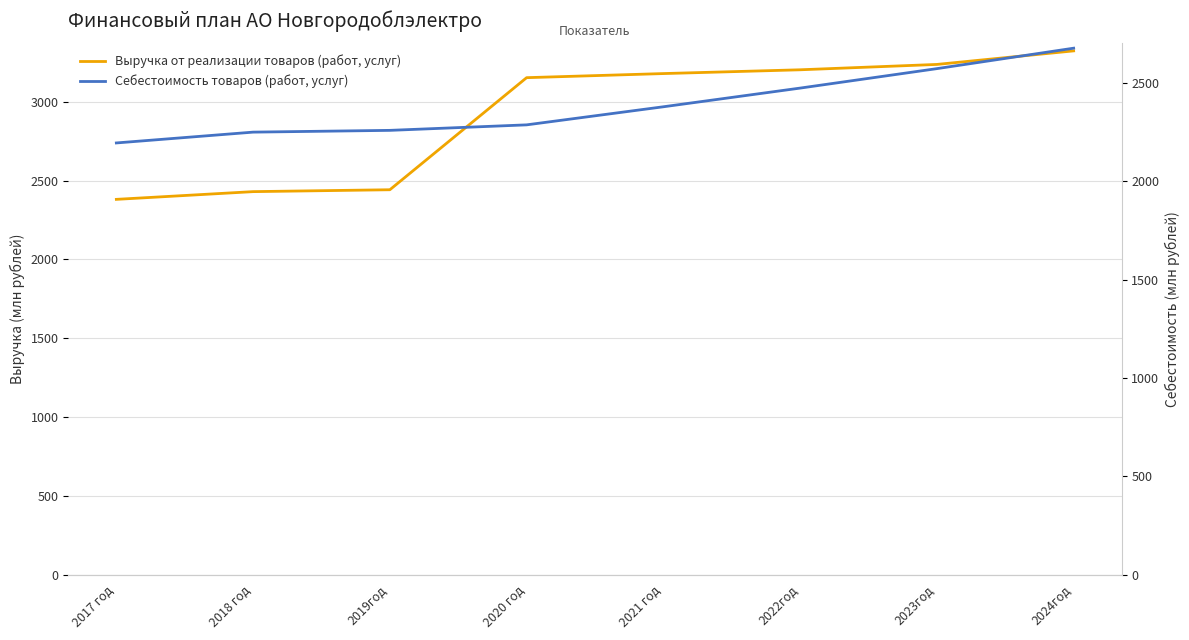

At which category is the sum across all series the highest?

2024год